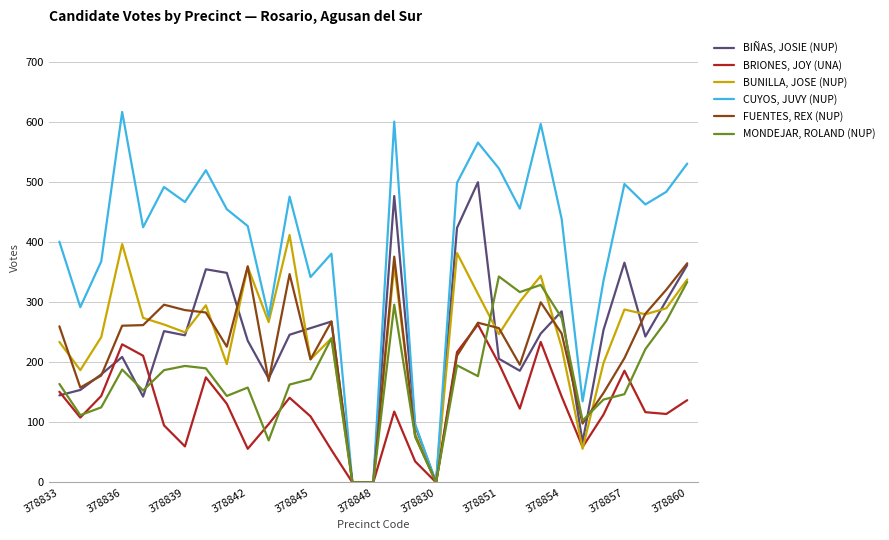

Which series has the largest range (max minus min)?

CUYOS, JUVY (NUP)